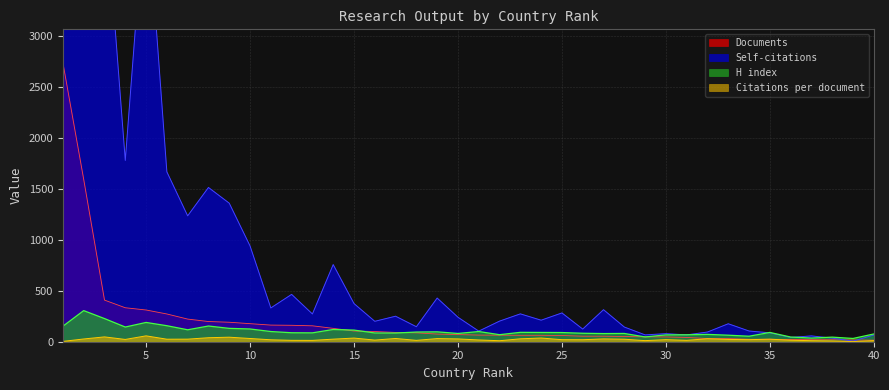

At which label is Self-citations closest to 9414?

5